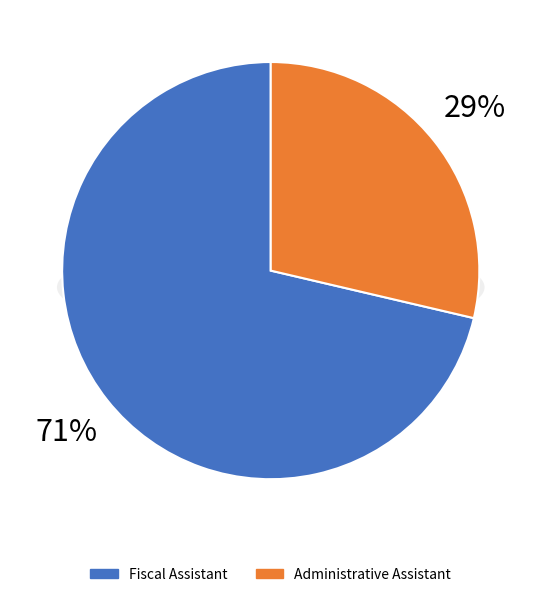

Between Administrative Assistant and Fiscal Assistant, which is larger?

Fiscal Assistant